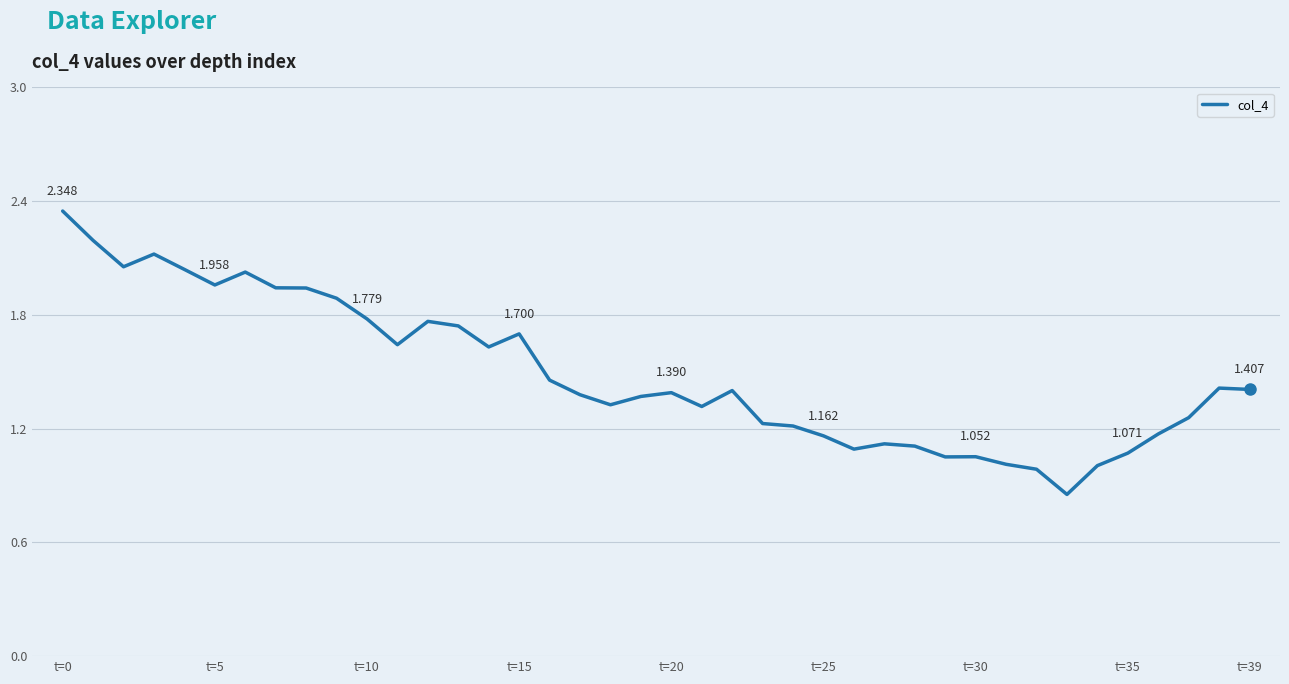

Is this an area chart (filled region under the line)?

No